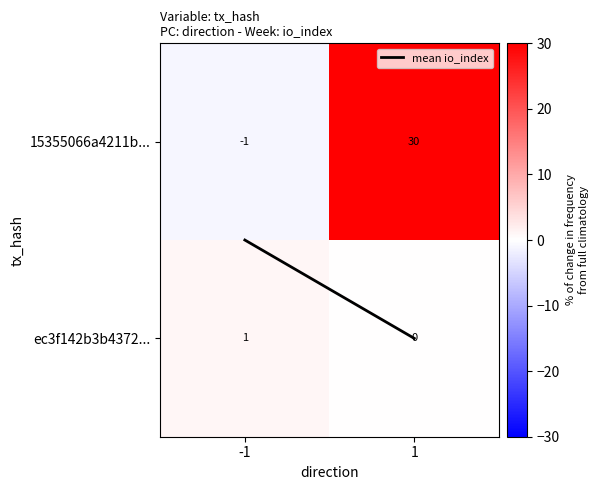

Reading right to left, extract all data points from this chart.

15355066a4211b...: 1=30	-1=-1
ec3f142b3b4372...: 1=0	-1=1